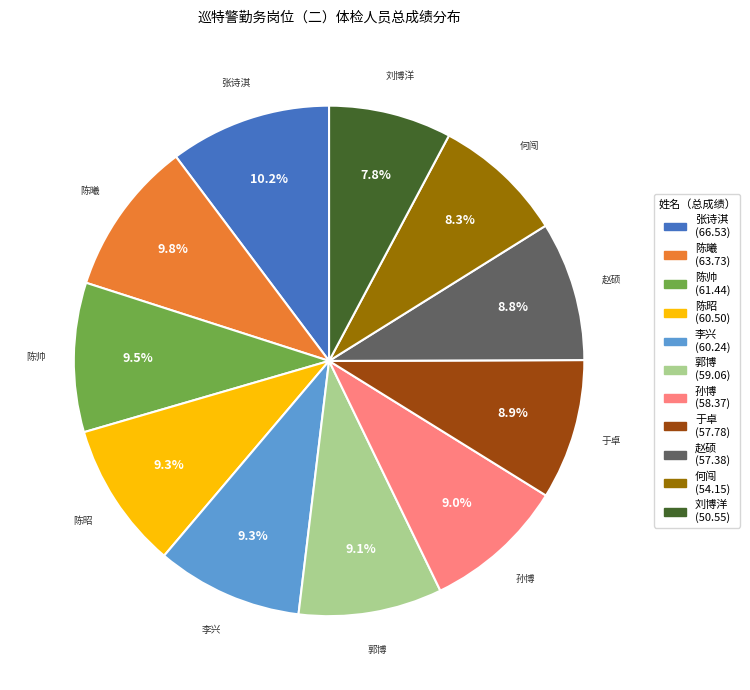

What portion of the pie excludes 孙博?

91.0%